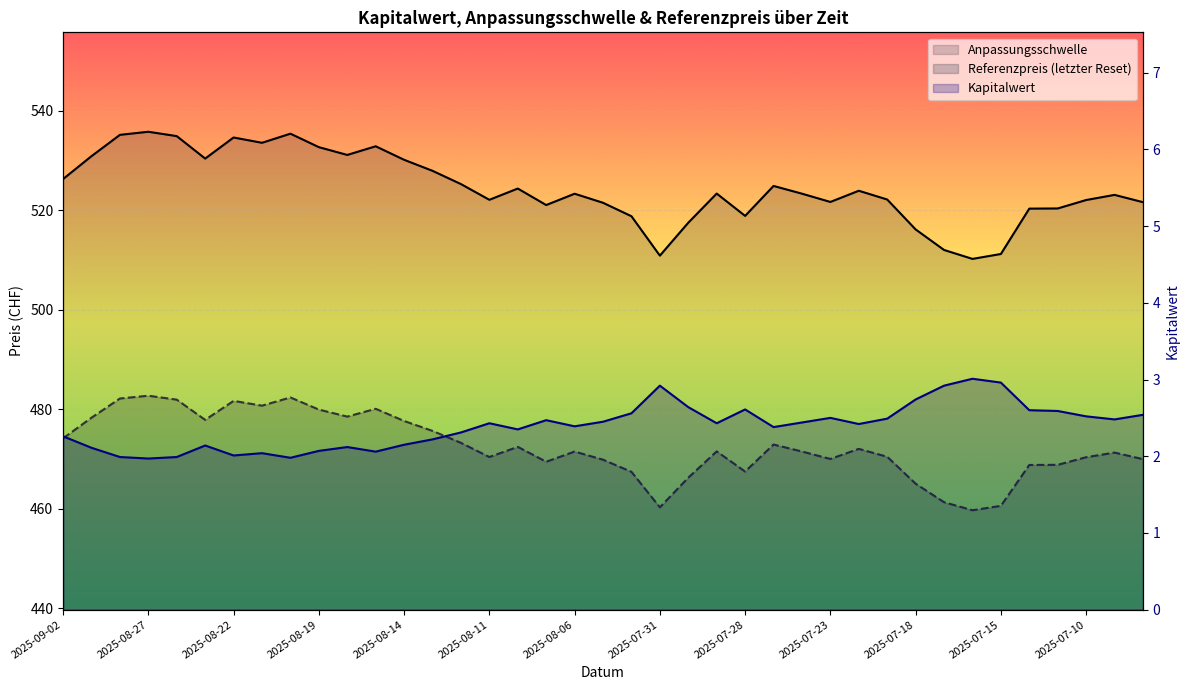

Where is the first local maximum for Referenzpreis (letzter Reset)?

2025-08-27